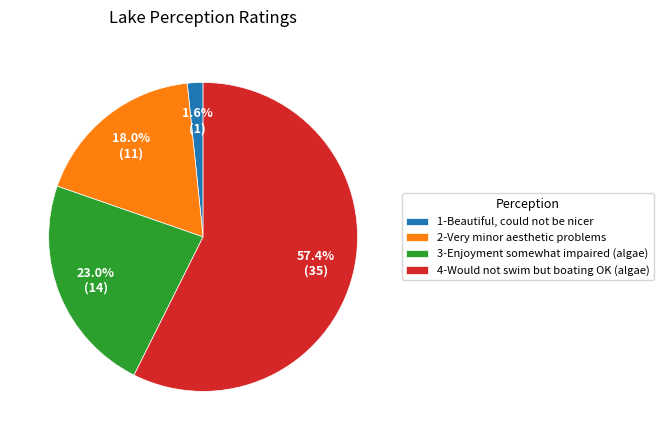

How many segments does this pie chart have?

4